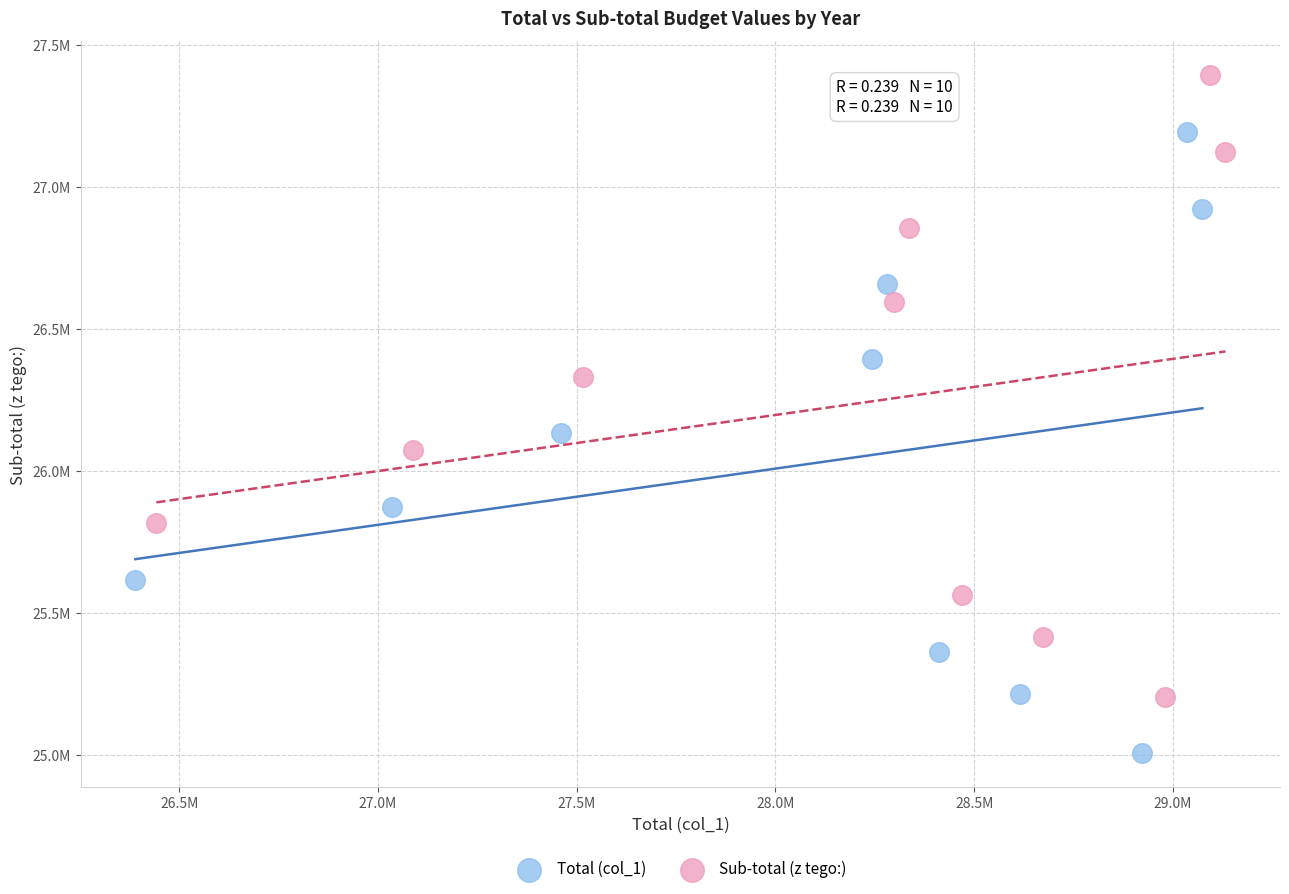

What are all the series names shown in the legend?

Total (col_1), Sub-total (z tego:)